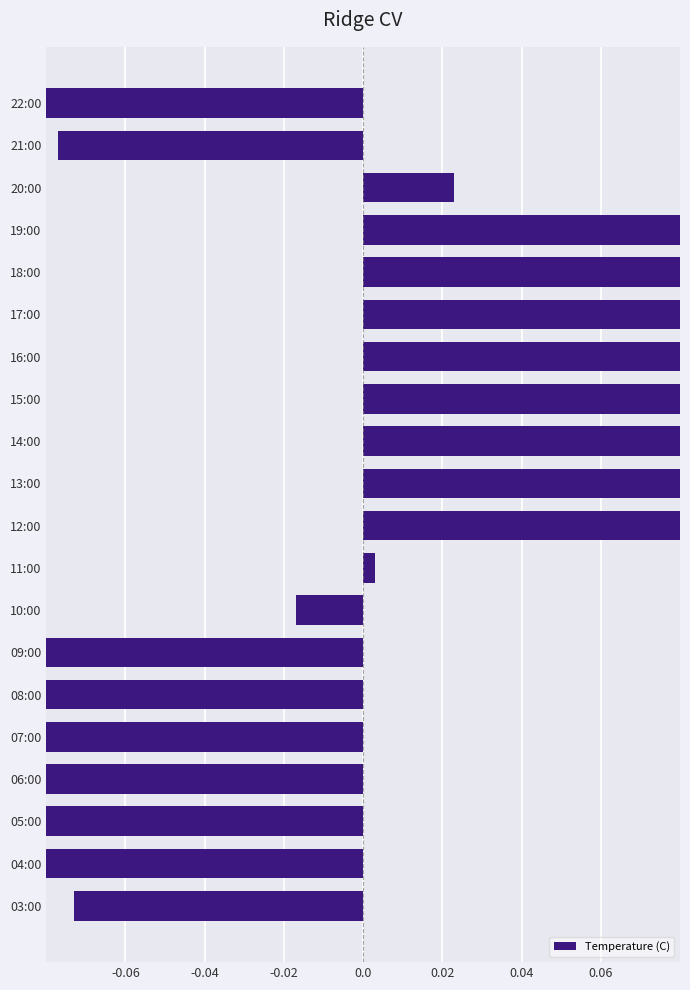

How many bars are there in total?

20